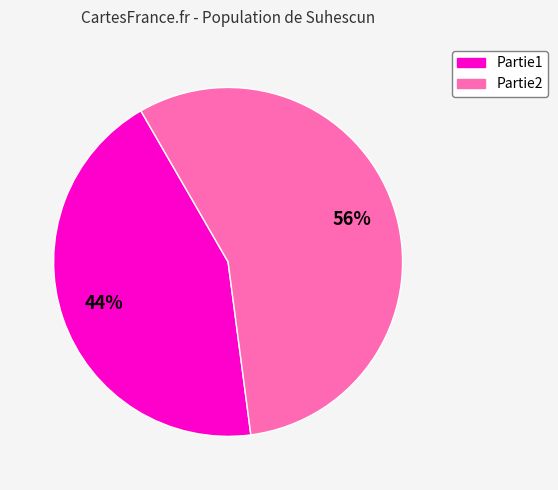

To the nearest percent, what is the combined percentage of Partie1 and Partie2?

100%